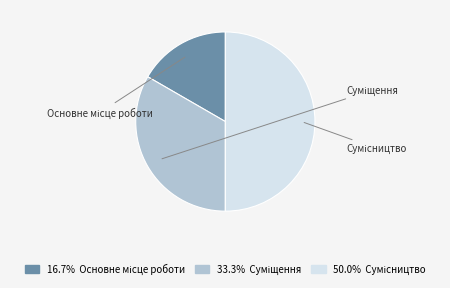

Which category has the biggest portion of the pie?

Сумісництво